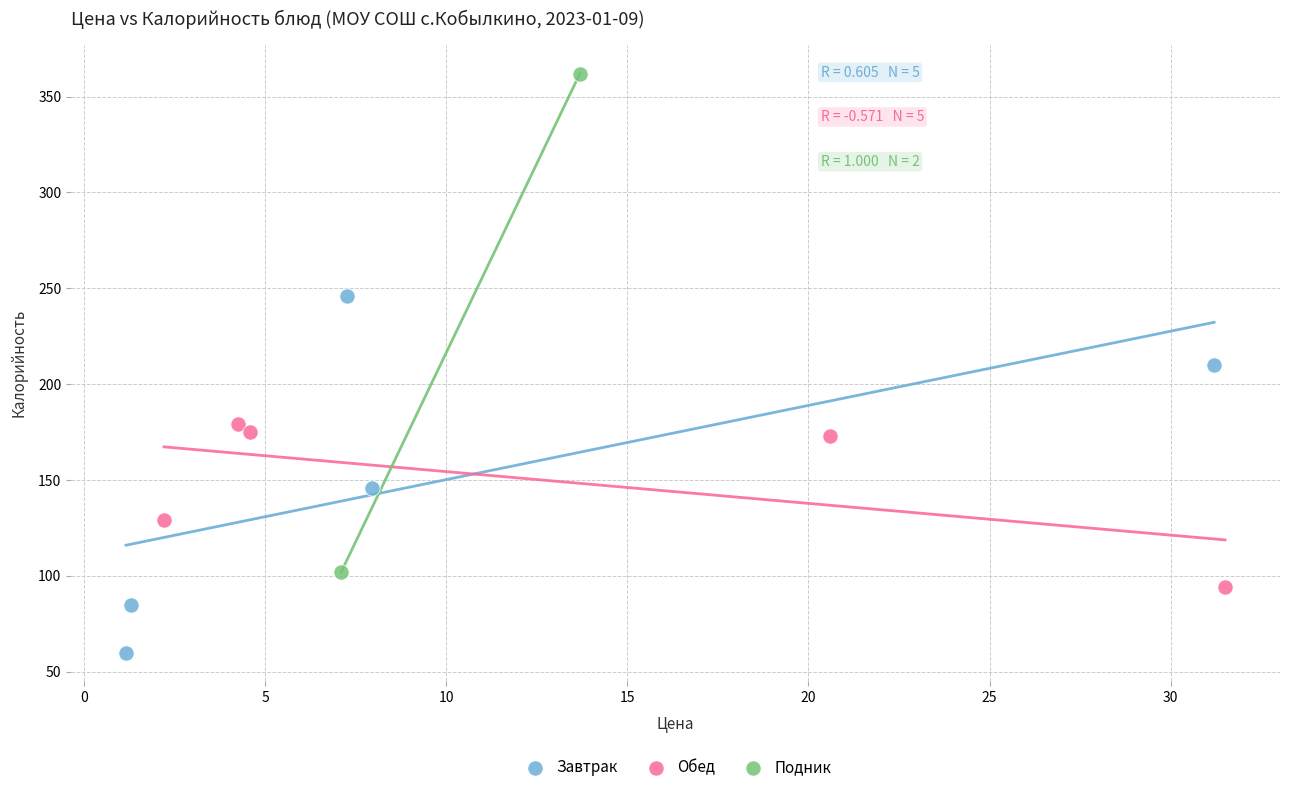

Which series reaches the minimum Y coordinate?

Завтрак